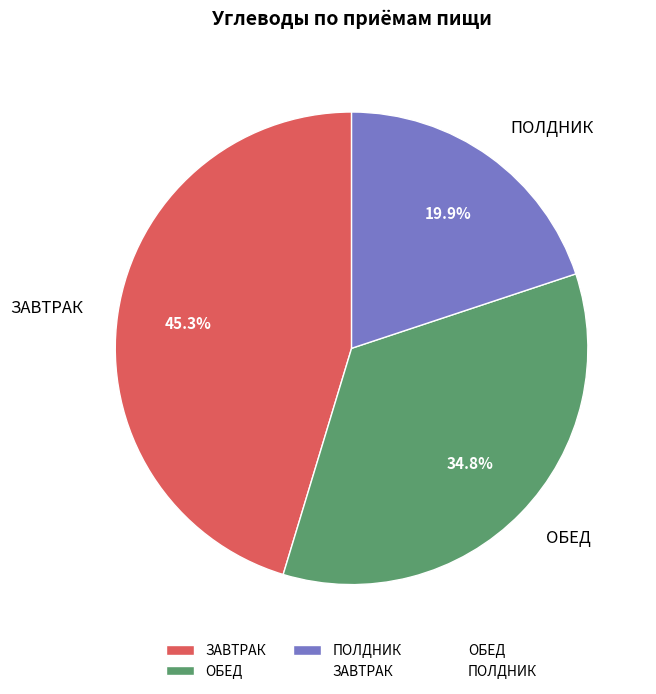

Which category has the smallest portion of the pie?

ПОЛДНИК